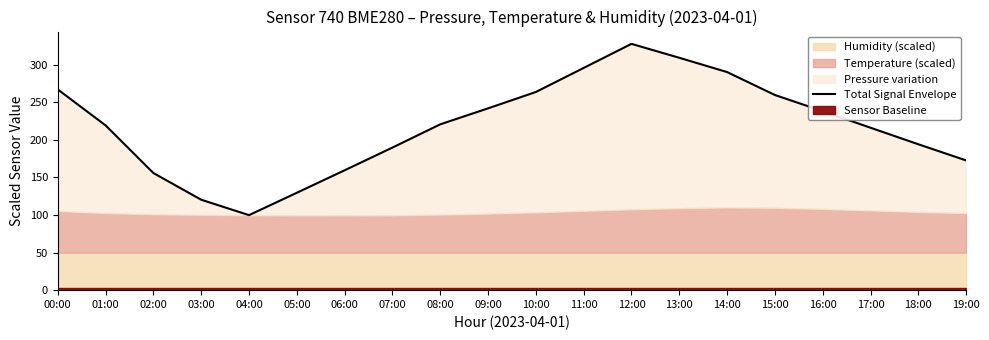

What is the difference between the maximum and minimum values?

227.8